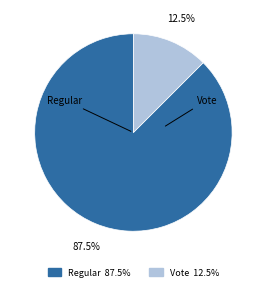

Rank the categories by value from lowest to highest.

Vote, Regular